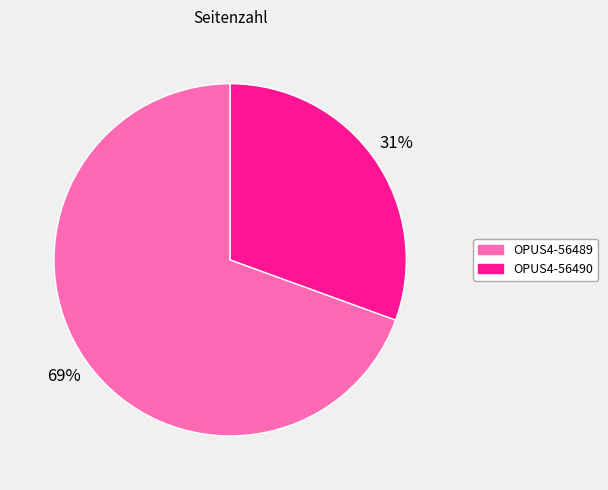

Which slice is the largest?

OPUS4-56489